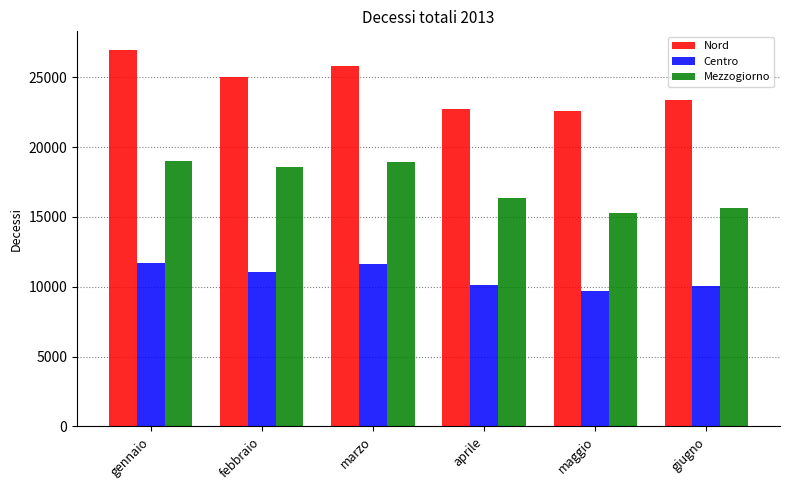

How many bars are there in each group?

3